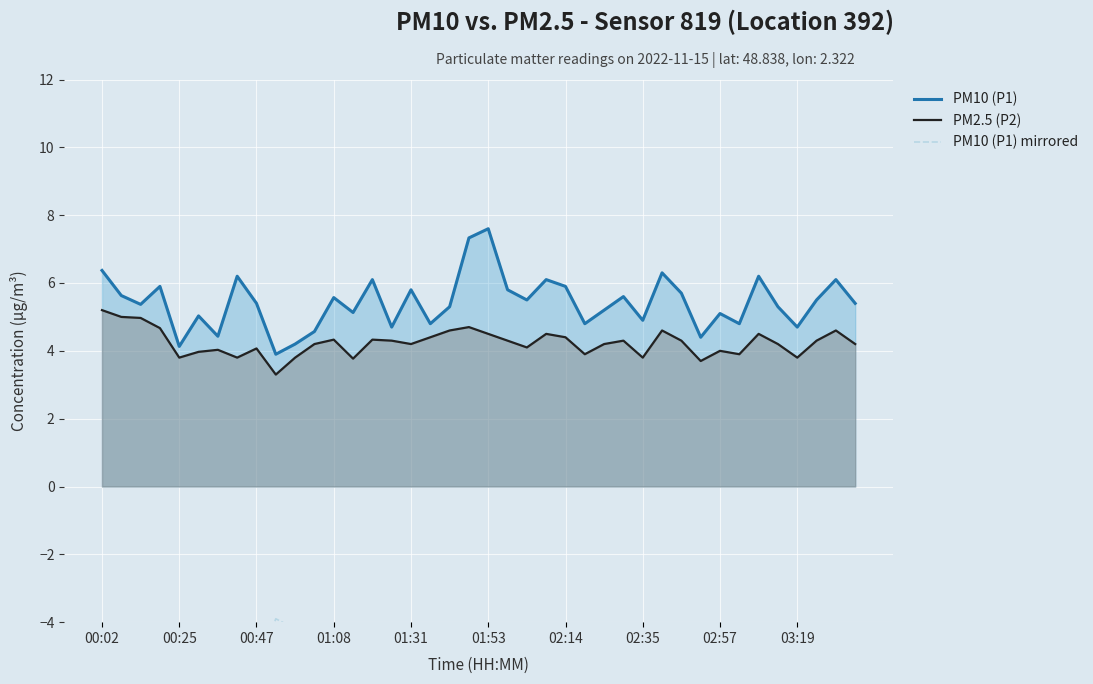

How many lines are shown in the chart?

3